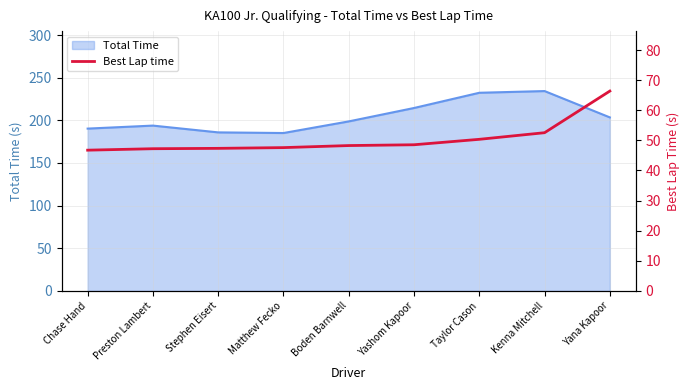

What is the lowest value of the Total Time series?

185.1